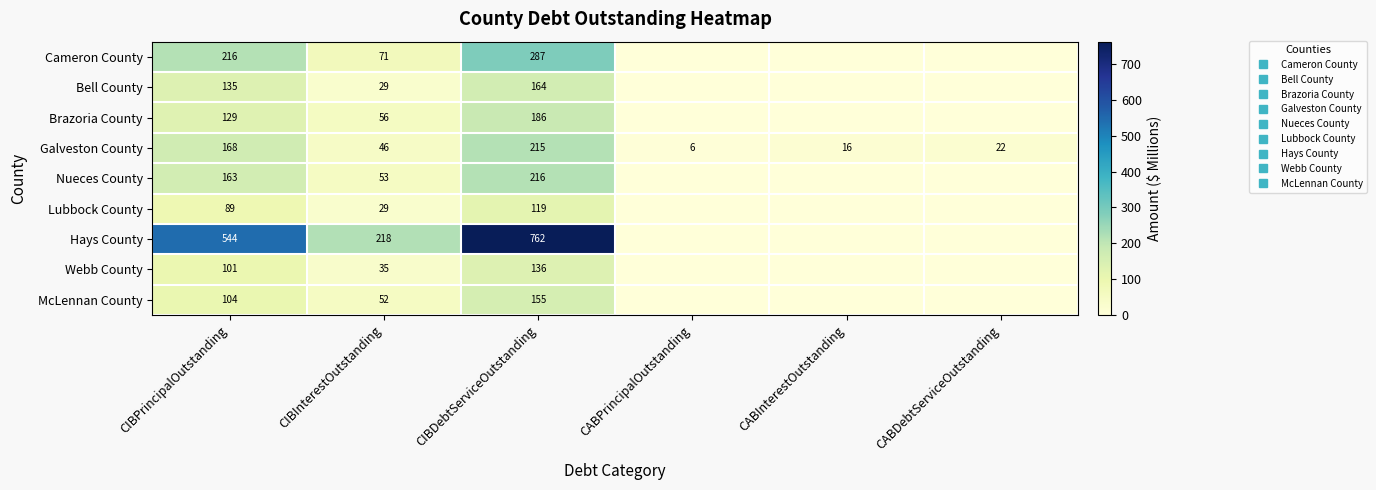

The Bell County series shows 110.5 at CABDebtServiceOutstanding. True or false?

False